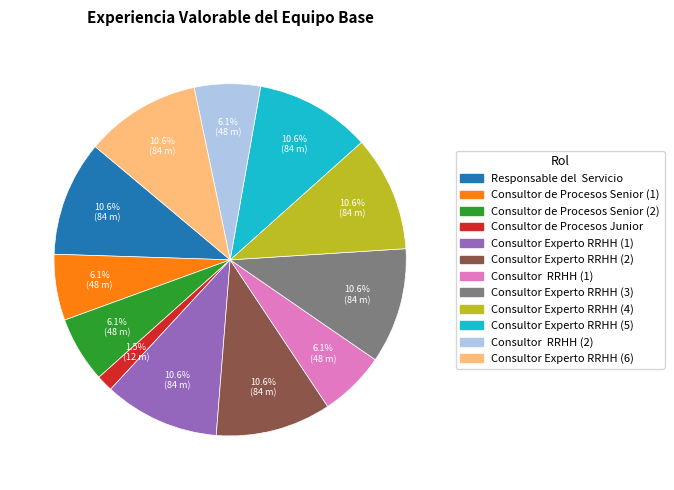

Is there any slice that represents more than half of the pie?

No